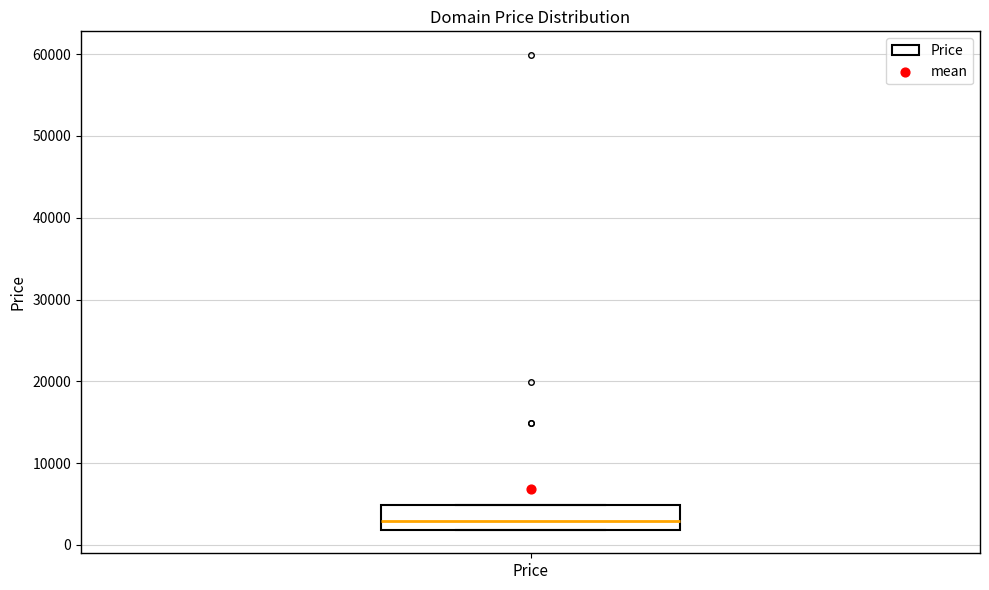

Transcribe this box plot: give where the median line is, the range the box spans, and where the two whiskers end, as read against the y-axis. The values are not printed on the chart, so give them approximately, as read against the axis.

median 3000, box 2000 to 5000, whiskers 2000 to 5000